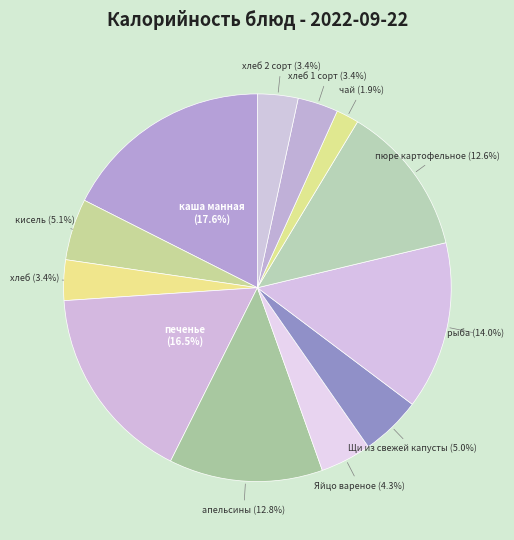

Combined, do каша манная and кисель account for over 50%?

No